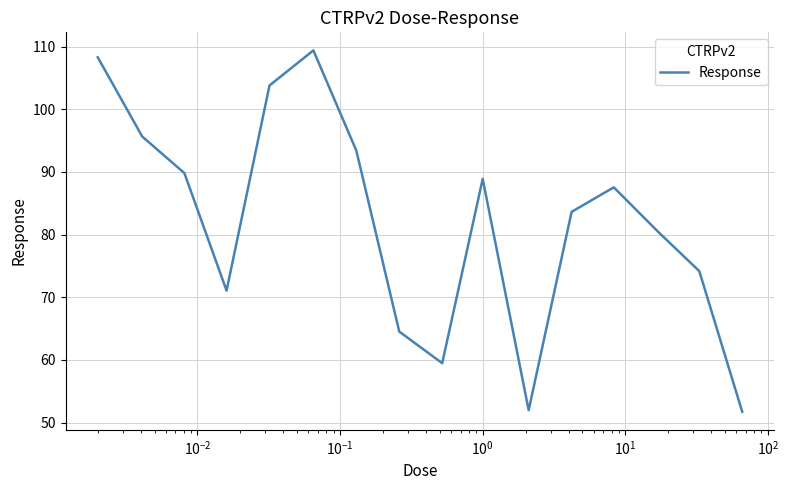

What is the difference between the maximum and minimum values?

57.7